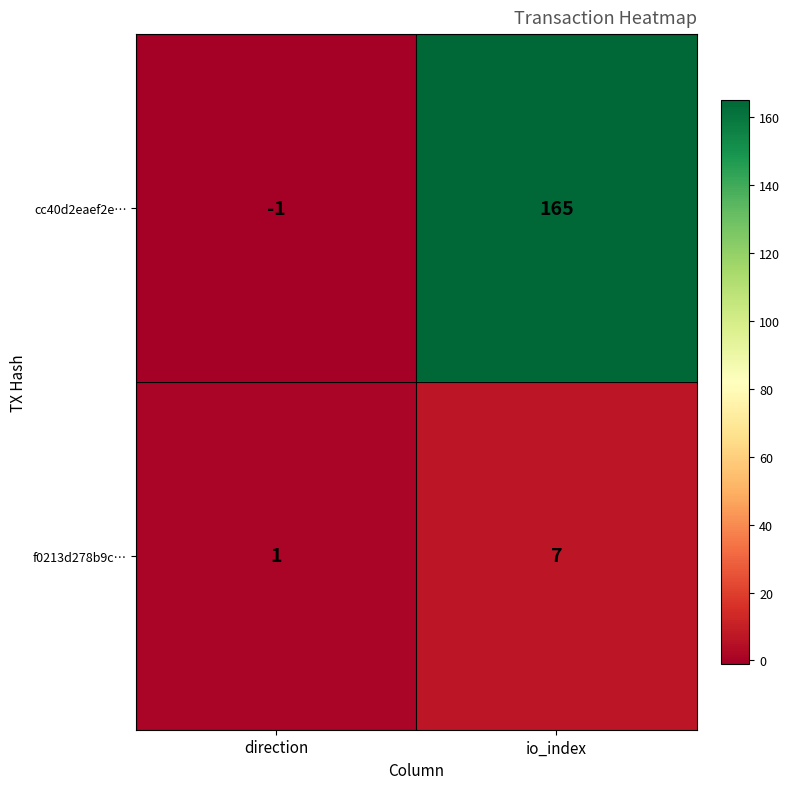

Which series has the widest spread of values?

cc40d2eaef2e…